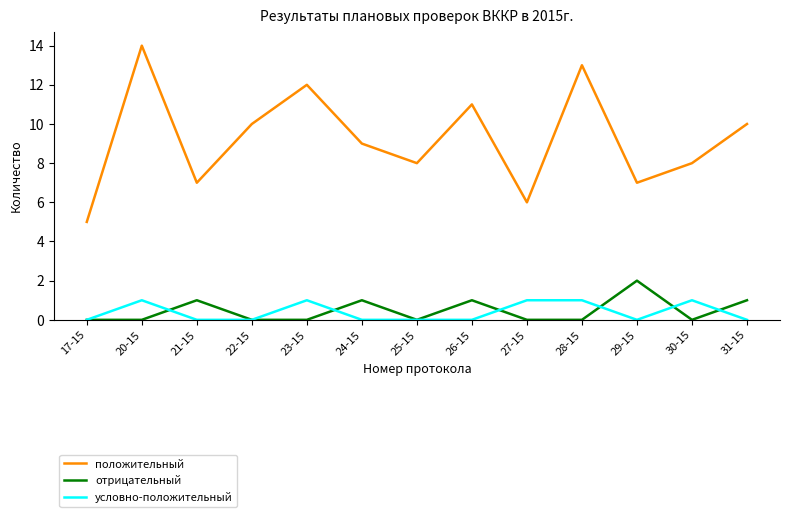

Rank the series at 23-15 from lowest to highest value.

отрицательный, условно-положительный, положительный